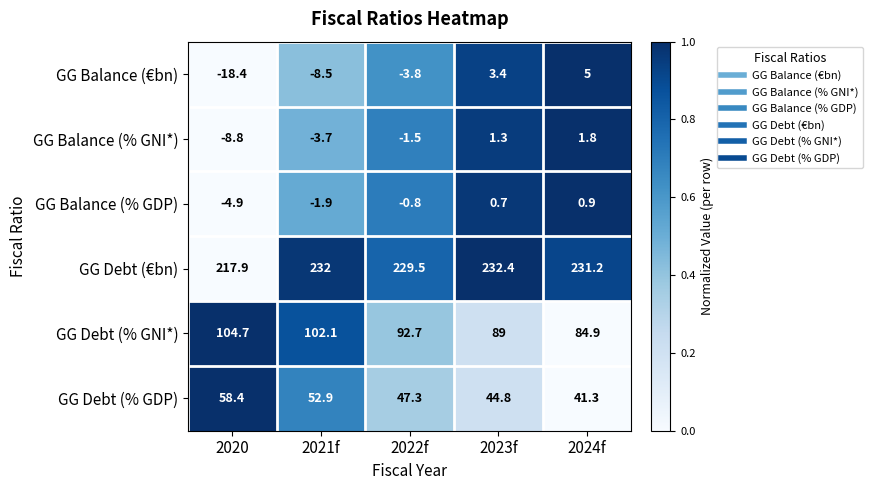

Between 2020 and 2024f, which series saw the biggest shift?

GG Balance (€bn)